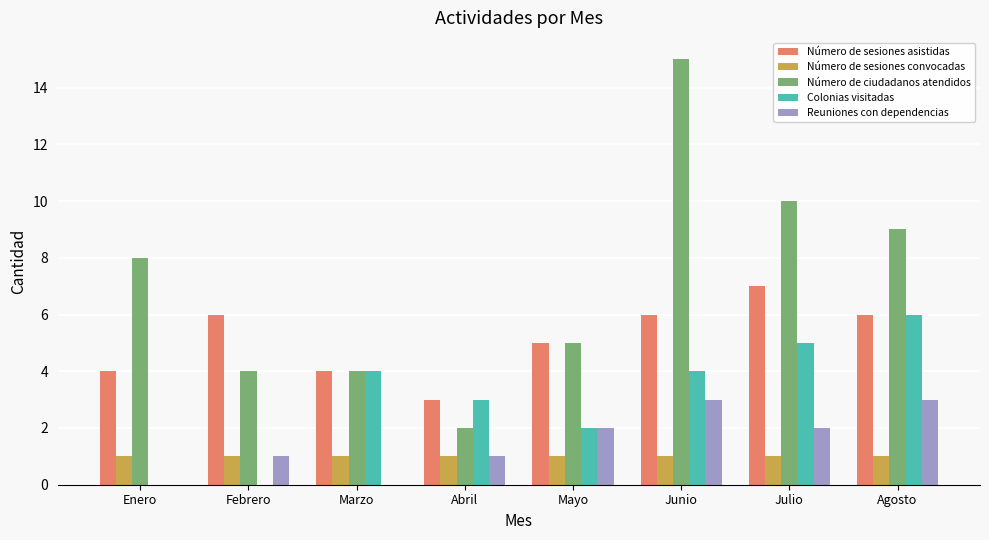

Which series changed the most between Enero and Julio?

Colonias visitadas